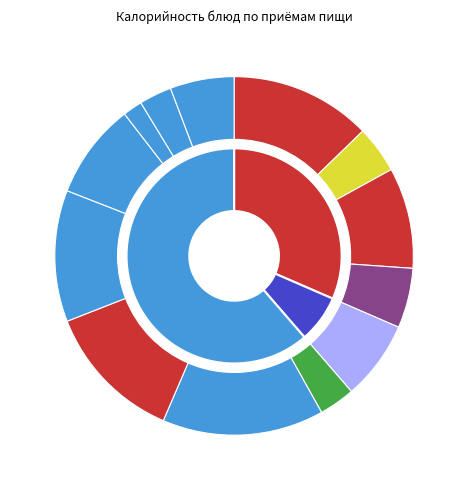

Count the number of slices in the pie.

13